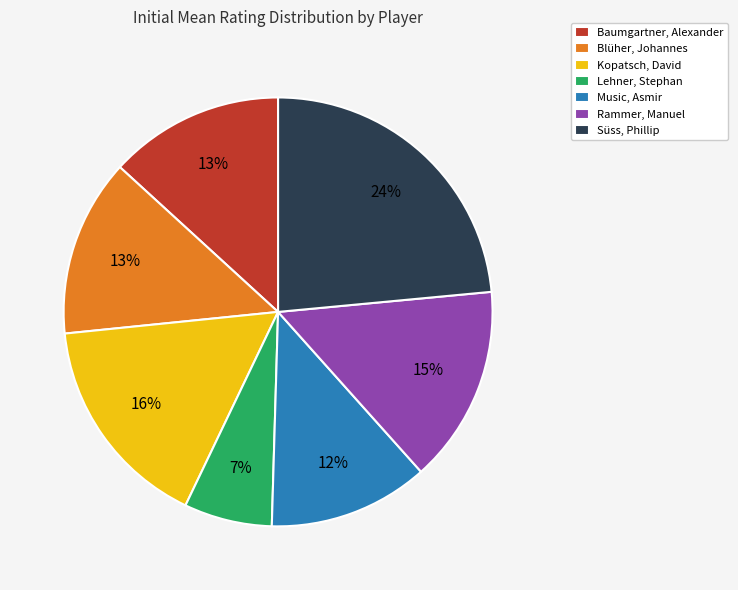

Between Music, Asmir and Rammer, Manuel, which is larger?

Rammer, Manuel